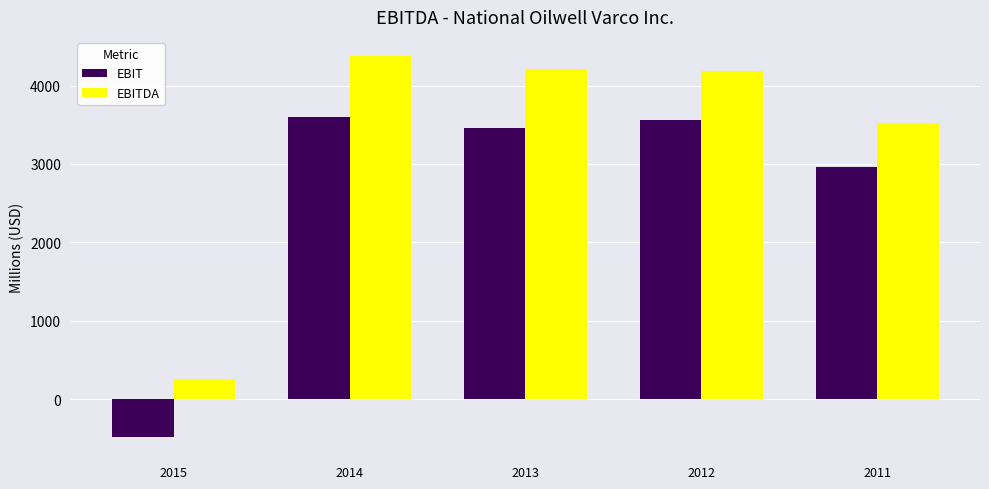

The value of EBIT at 2015 is -486. True or false?

True